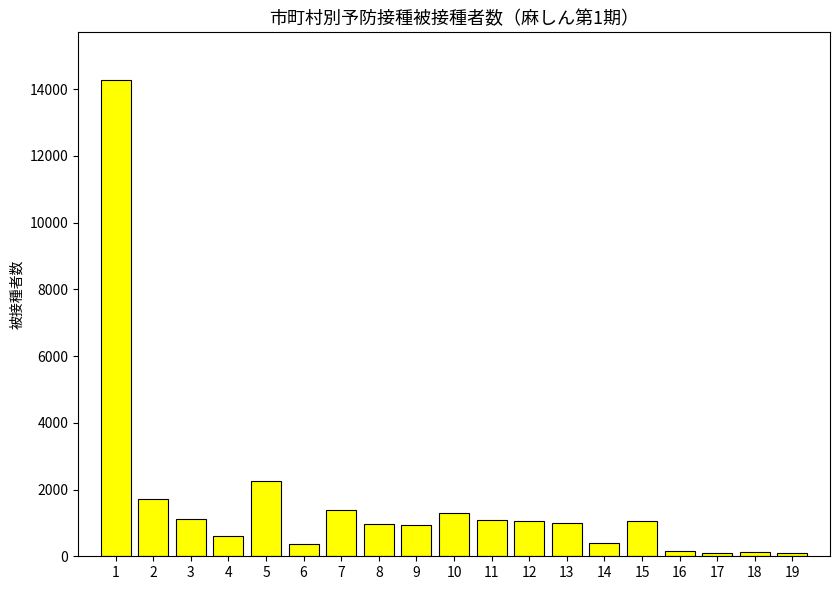

True or false: the data shows 343 at 7.

False